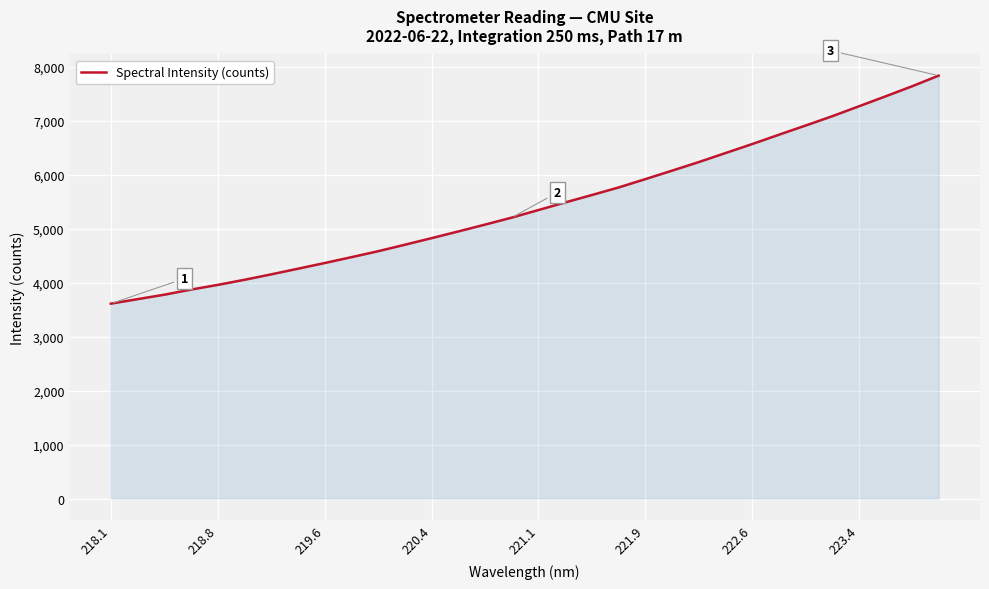

What is the maximum value shown in the chart?

7832.6